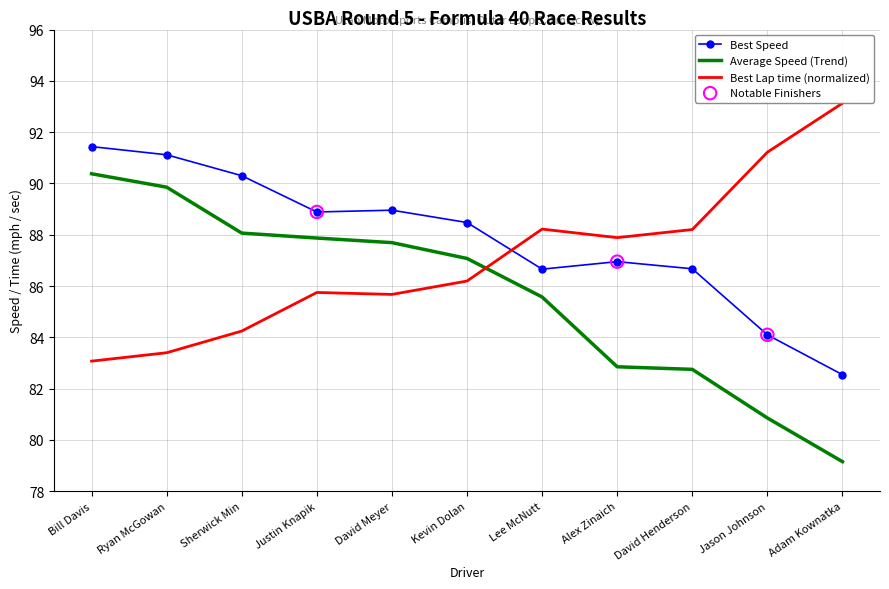

At which category is the sum across all series the highest?

Bill Davis